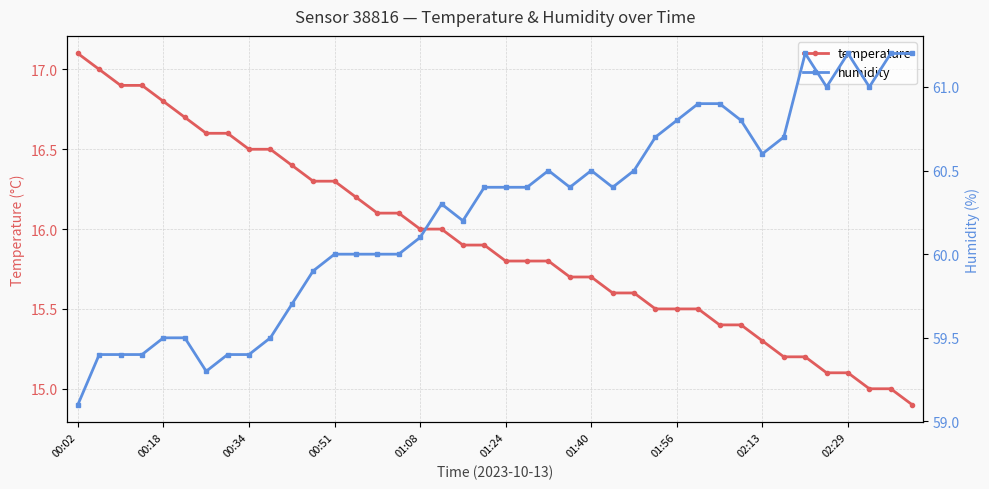

At which label does temperature reach its peak?

00:02